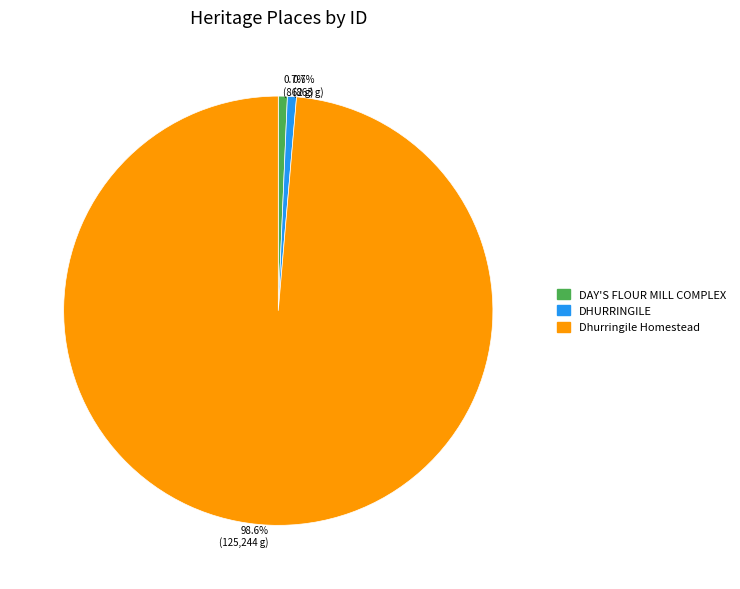

Does any single category account for the majority?

Yes